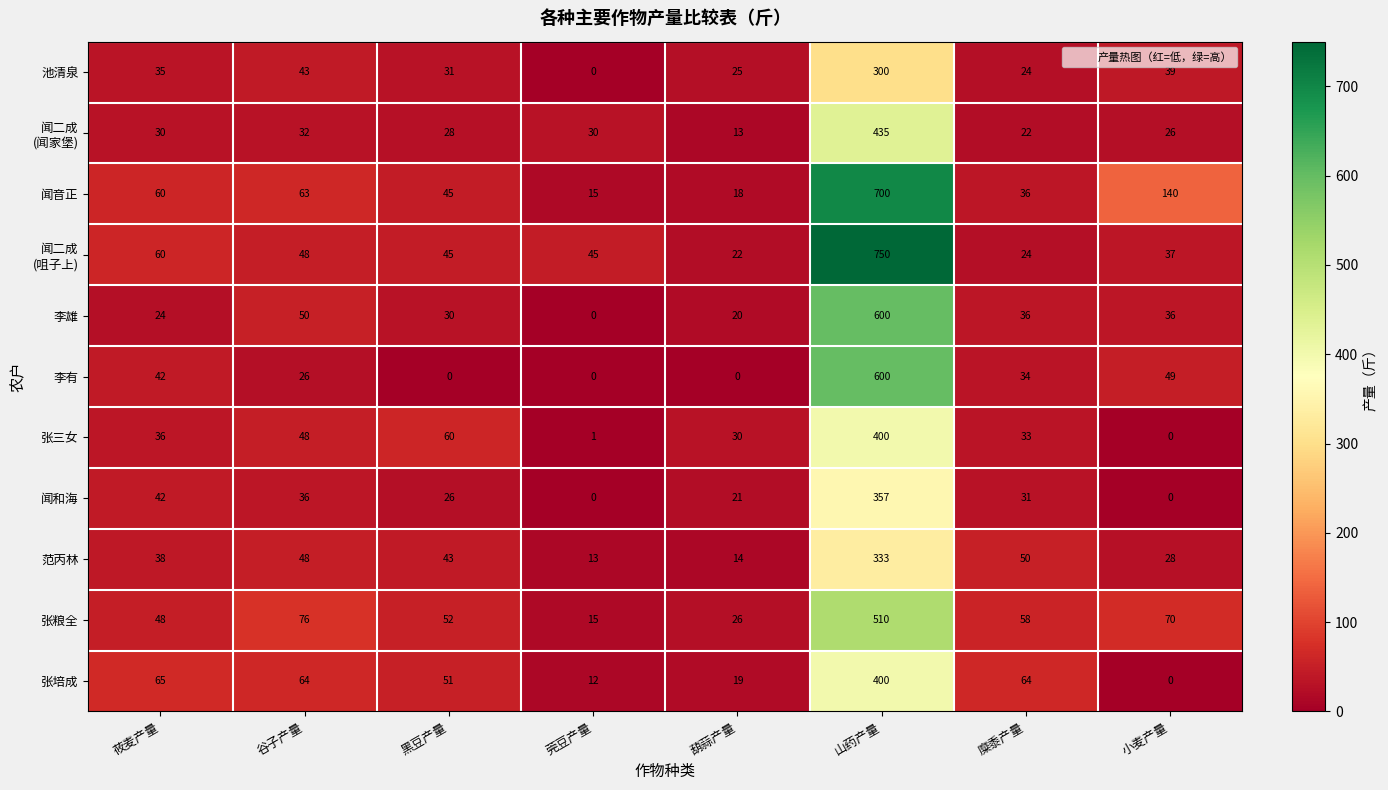

Between 葫蒜产量 and 小麦产量, which series saw the biggest shift?

闻音正